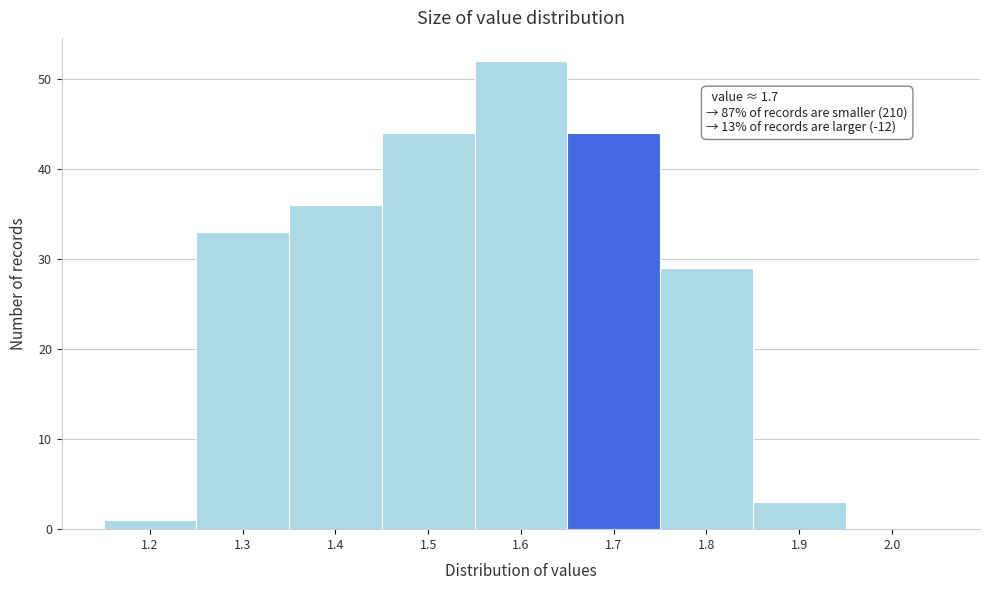

Reading right to left, what are all the values shown in this chart?

2.0=0	1.9=3	1.8=29	1.7=44	1.6=52	1.5=44	1.4=36	1.3=33	1.2=1